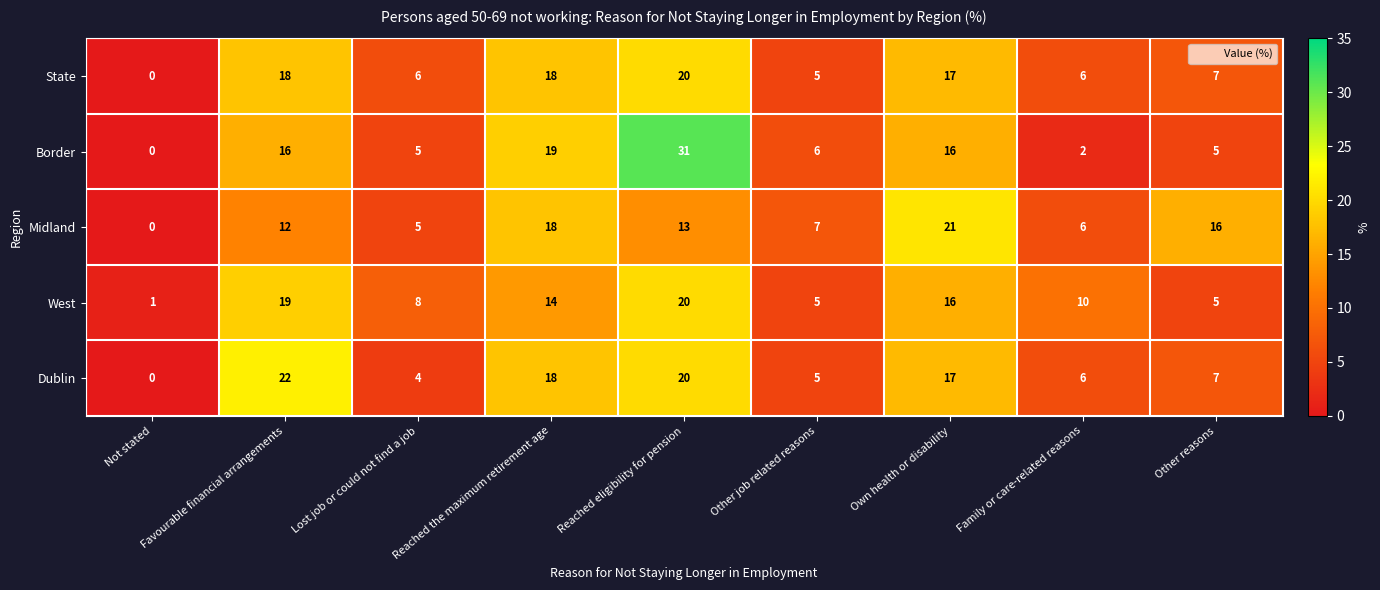

At which category is the sum across all series the highest?

Reached eligibility for pension